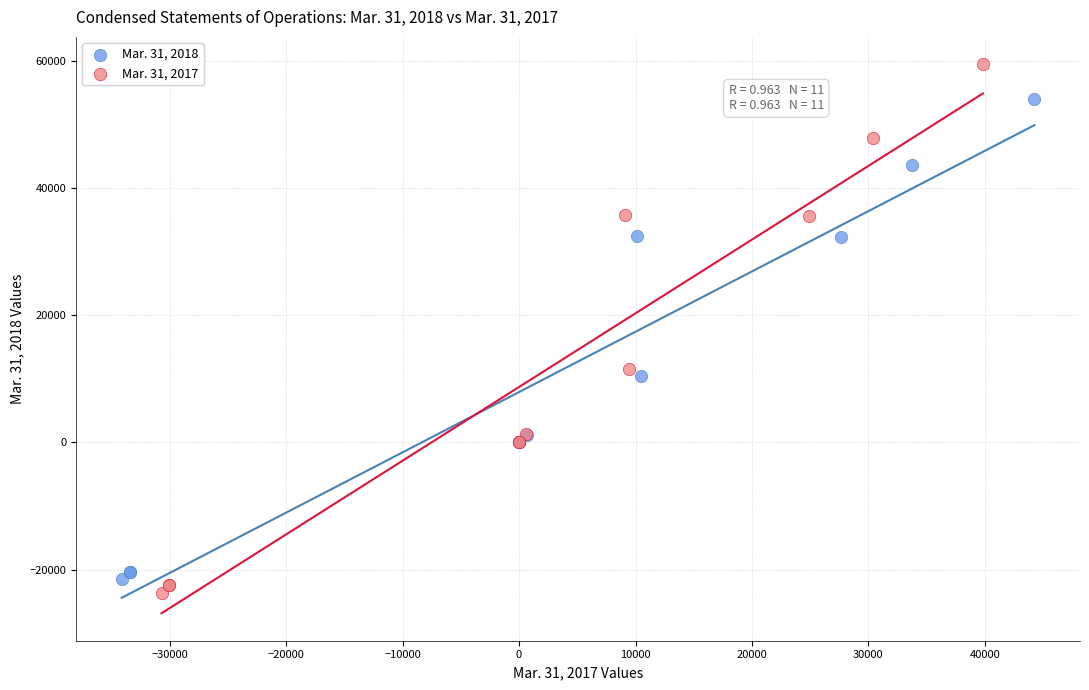

What are all the series names shown in the legend?

Mar. 31, 2018, Mar. 31, 2017